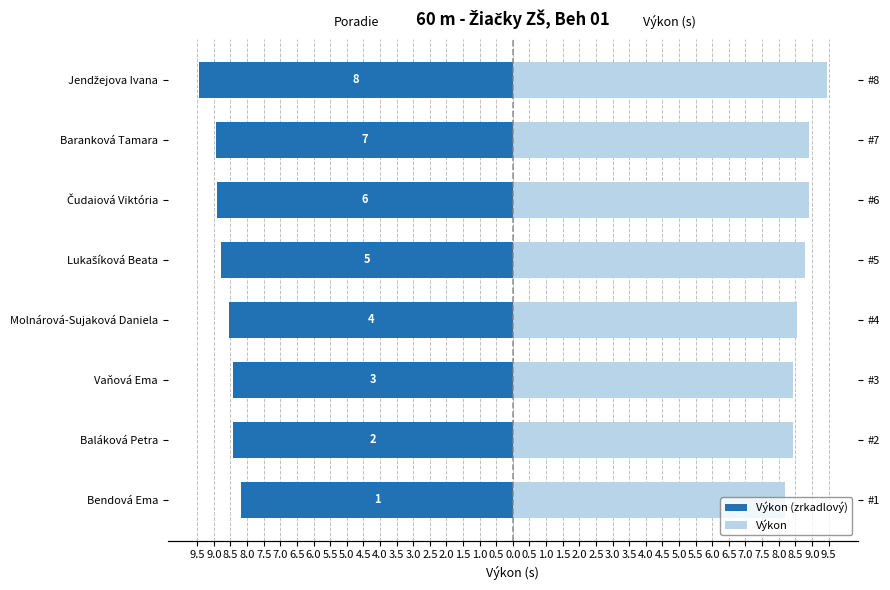

Count the number of categories in the chart.

8